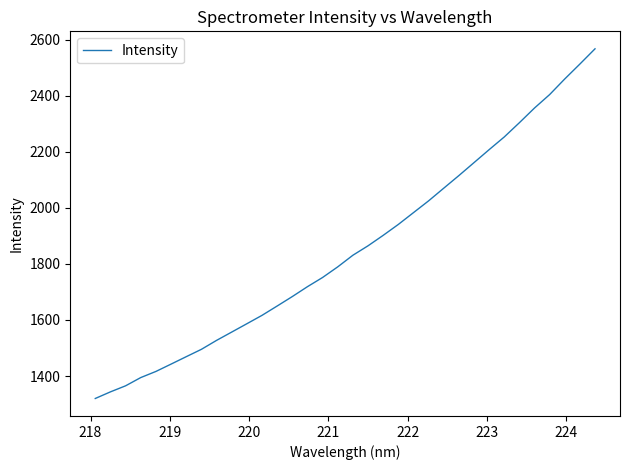

What is the maximum value shown in the chart?

2567.3